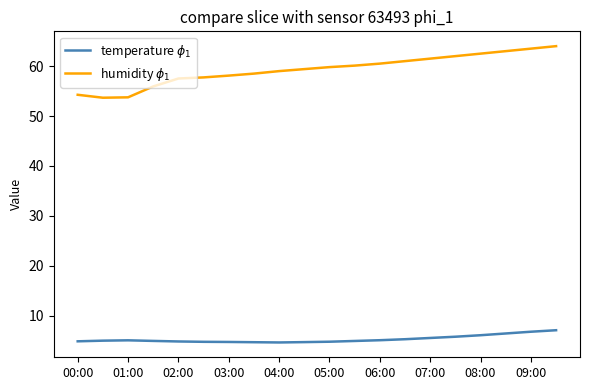

Which series has the largest total across all categories?

humidity $\phi_1$